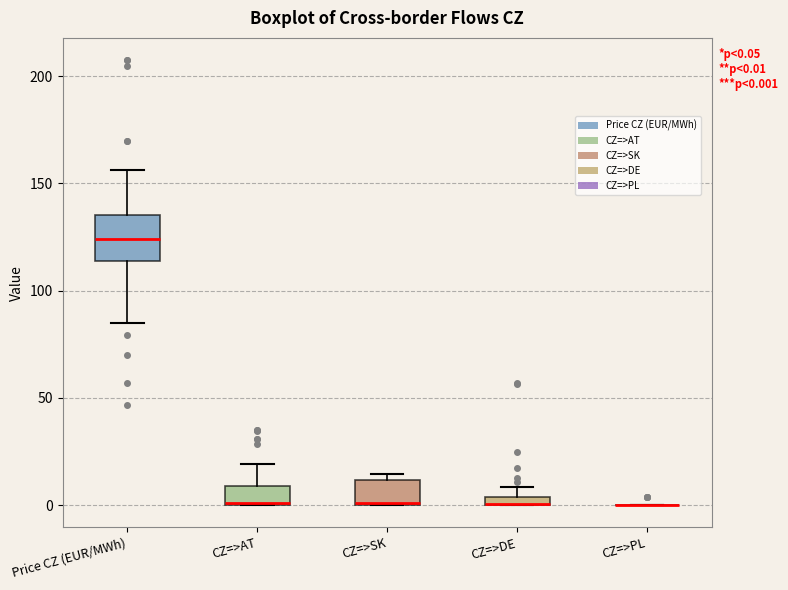

Comparing the boxes themselves (not the whiskers), which one is the tallest?

Price CZ (EUR/MWh)